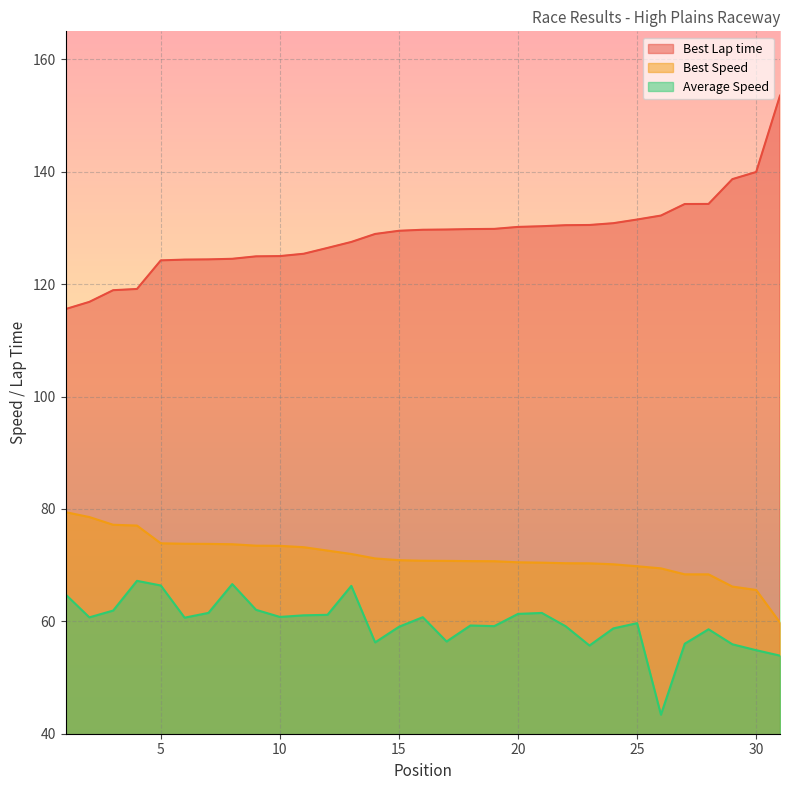

The Average Speed series shows 20.6 at 5. True or false?

False